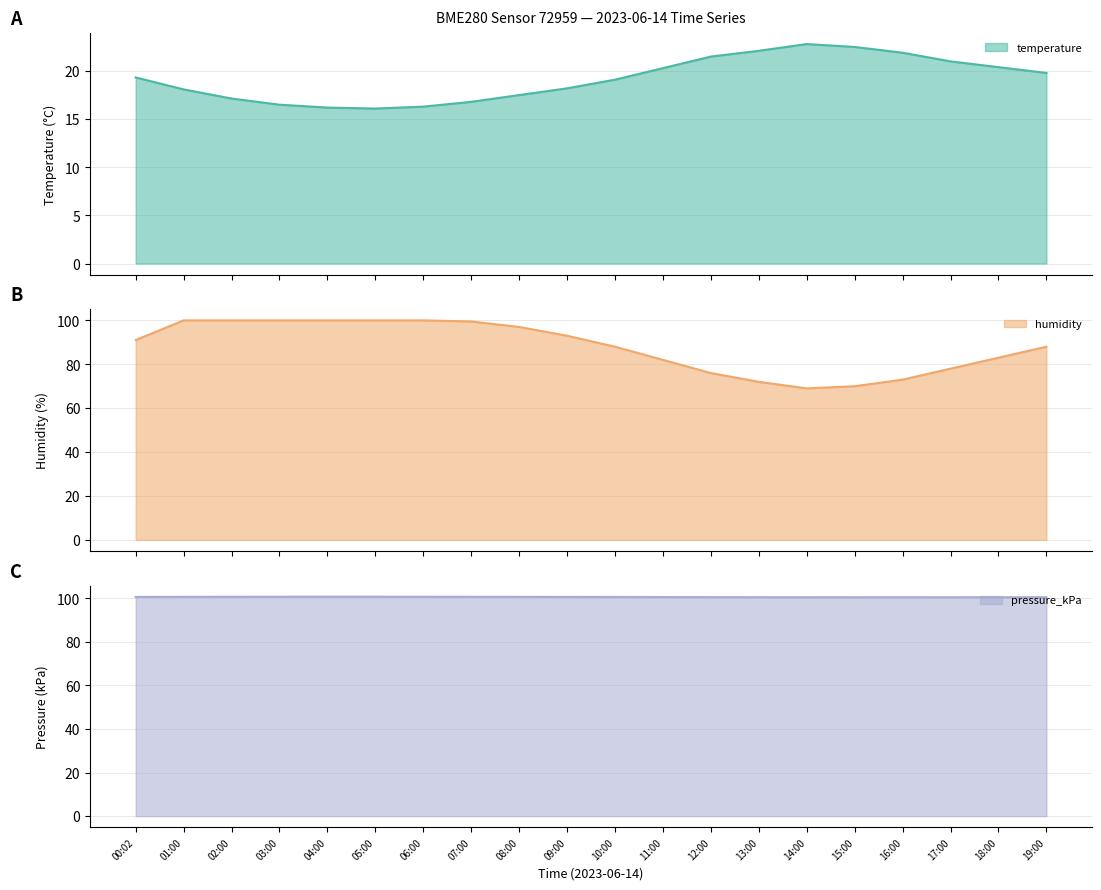

At which category does the chart reach its minimum across all series?

05:00